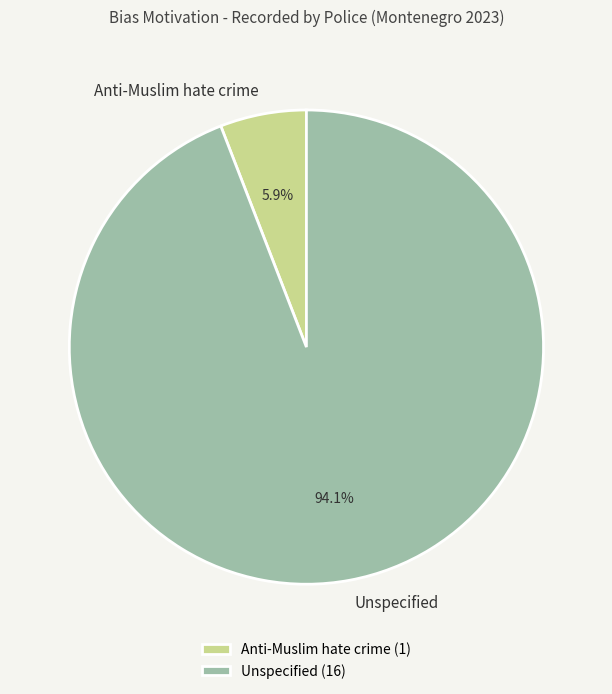

Do Anti-Muslim hate crime and Unspecified together represent more than half of the pie?

Yes